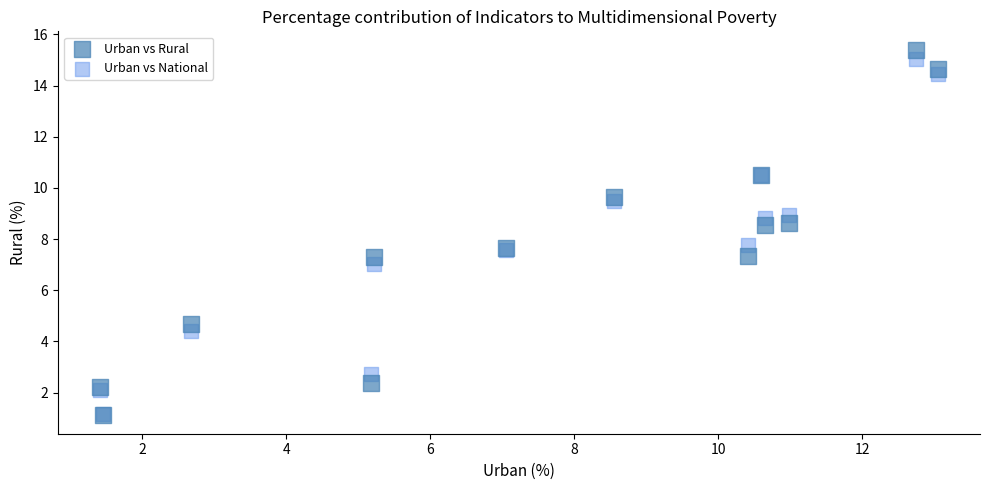

What are all the series names shown in the legend?

Urban vs Rural, Urban vs National